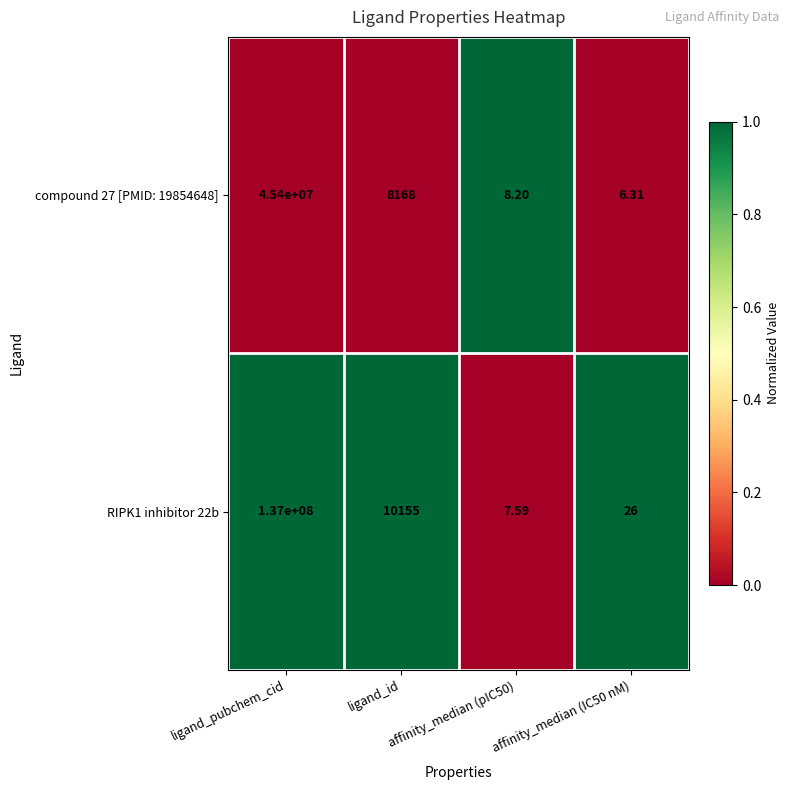

At which label is RIPK1 inhibitor 22b closest to 68500003?

ligand_id